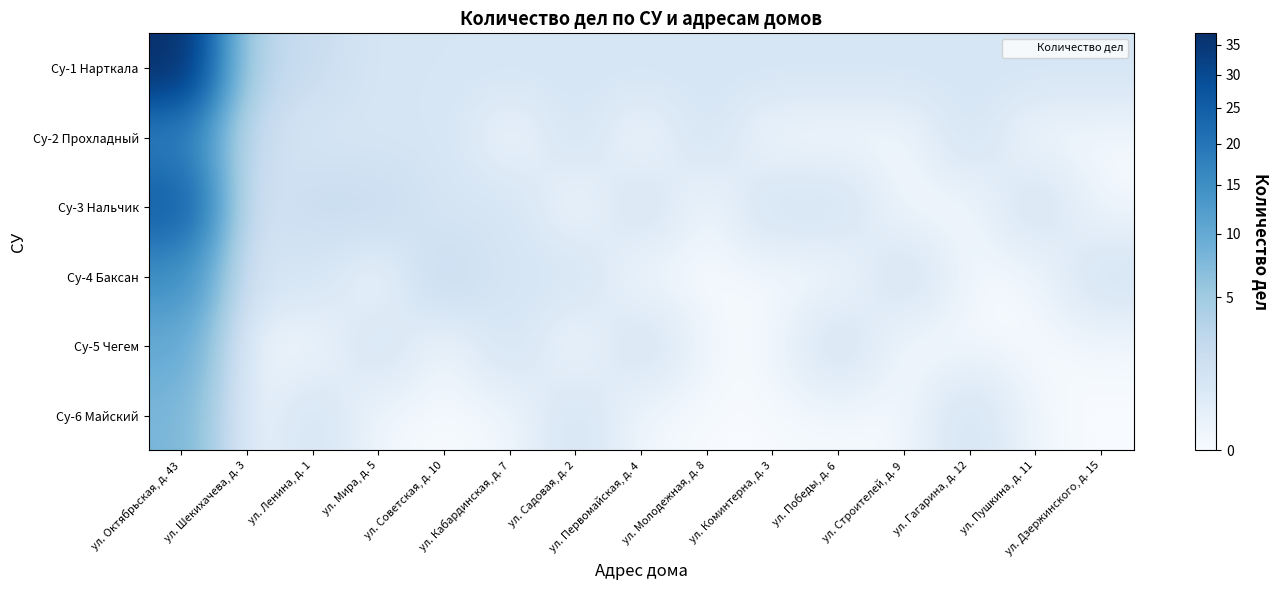

Reading right to left, what are all the values shown in this chart?

Су-1 Нарткала: ул. Дзержинского, д. 15=1	ул. Пушкина, д. 11=1	ул. Гагарина, д. 12=1	ул. Строителей, д. 9=1	ул. Победы, д. 6=1	ул. Коминтерна, д. 3=1	ул. Молодежная, д. 8=1	ул. Первомайская, д. 4=1	ул. Садовая, д. 2=1	ул. Кабардинская, д. 7=1	ул. Советская, д. 10=1	ул. Мира, д. 5=1	ул. Ленина, д. 1=2	ул. Шекихачева, д. 3=3	ул. Октябрьская, д. 43=37
Су-2 Прохладный: ул. Дзержинского, д. 15=0	ул. Пушкина, д. 11=0	ул. Гагарина, д. 12=1	ул. Строителей, д. 9=0	ул. Победы, д. 6=0	ул. Коминтерна, д. 3=0	ул. Молодежная, д. 8=1	ул. Первомайская, д. 4=0	ул. Садовая, д. 2=1	ул. Кабардинская, д. 7=0	ул. Советская, д. 10=1	ул. Мира, д. 5=1	ул. Ленина, д. 1=1	ул. Шекихачева, д. 3=2	ул. Октябрьская, д. 43=18
Су-3 Нальчик: ул. Дзержинского, д. 15=0	ул. Пушкина, д. 11=1	ул. Гагарина, д. 12=0	ул. Строителей, д. 9=0	ул. Победы, д. 6=1	ул. Коминтерна, д. 3=1	ул. Молодежная, д. 8=0	ул. Первомайская, д. 4=1	ул. Садовая, д. 2=0	ул. Кабардинская, д. 7=1	ул. Советская, д. 10=1	ул. Мира, д. 5=2	ул. Ленина, д. 1=2	ул. Шекихачева, д. 3=1	ул. Октябрьская, д. 43=25
Су-4 Баксан: ул. Дзержинского, д. 15=1	ул. Пушкина, д. 11=0	ул. Гагарина, д. 12=0	ул. Строителей, д. 9=1	ул. Победы, д. 6=0	ул. Коминтерна, д. 3=0	ул. Молодежная, д. 8=0	ул. Первомайская, д. 4=0	ул. Садовая, д. 2=1	ул. Кабардинская, д. 7=1	ул. Советская, д. 10=2	ул. Мира, д. 5=0	ул. Ленина, д. 1=1	ул. Шекихачева, д. 3=1	ул. Октябрьская, д. 43=15
Су-5 Чегем: ул. Дзержинского, д. 15=0	ул. Пушкина, д. 11=0	ул. Гагарина, д. 12=0	ул. Строителей, д. 9=0	ул. Победы, д. 6=1	ул. Коминтерна, д. 3=0	ул. Молодежная, д. 8=0	ул. Первомайская, д. 4=1	ул. Садовая, д. 2=0	ул. Кабардинская, д. 7=1	ул. Советская, д. 10=0	ул. Мира, д. 5=1	ул. Ленина, д. 1=0	ул. Шекихачева, д. 3=0	ул. Октябрьская, д. 43=10
Су-6 Майский: ул. Дзержинского, д. 15=0	ул. Пушкина, д. 11=0	ул. Гагарина, д. 12=1	ул. Строителей, д. 9=0	ул. Победы, д. 6=0	ул. Коминтерна, д. 3=0	ул. Молодежная, д. 8=0	ул. Первомайская, д. 4=0	ул. Садовая, д. 2=1	ул. Кабардинская, д. 7=0	ул. Советская, д. 10=0	ул. Мира, д. 5=0	ул. Ленина, д. 1=1	ул. Шекихачева, д. 3=0	ул. Октябрьская, д. 43=8